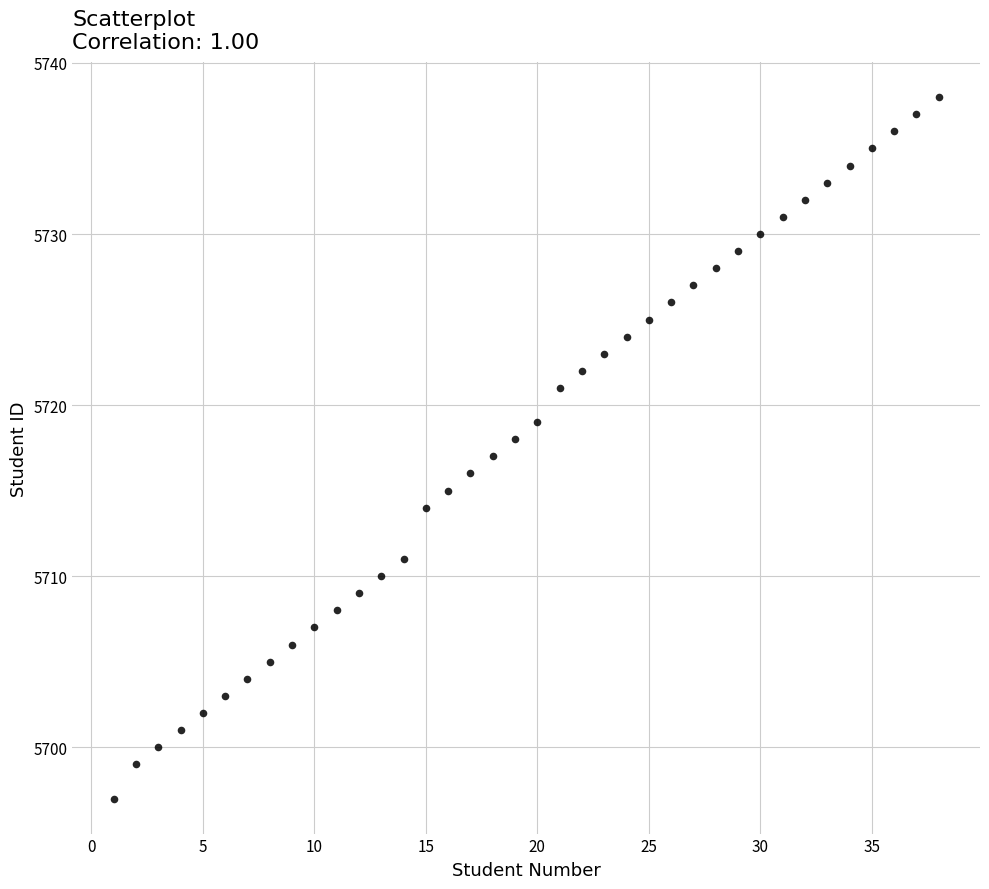

What is the range of Y values (max minus min)?

41